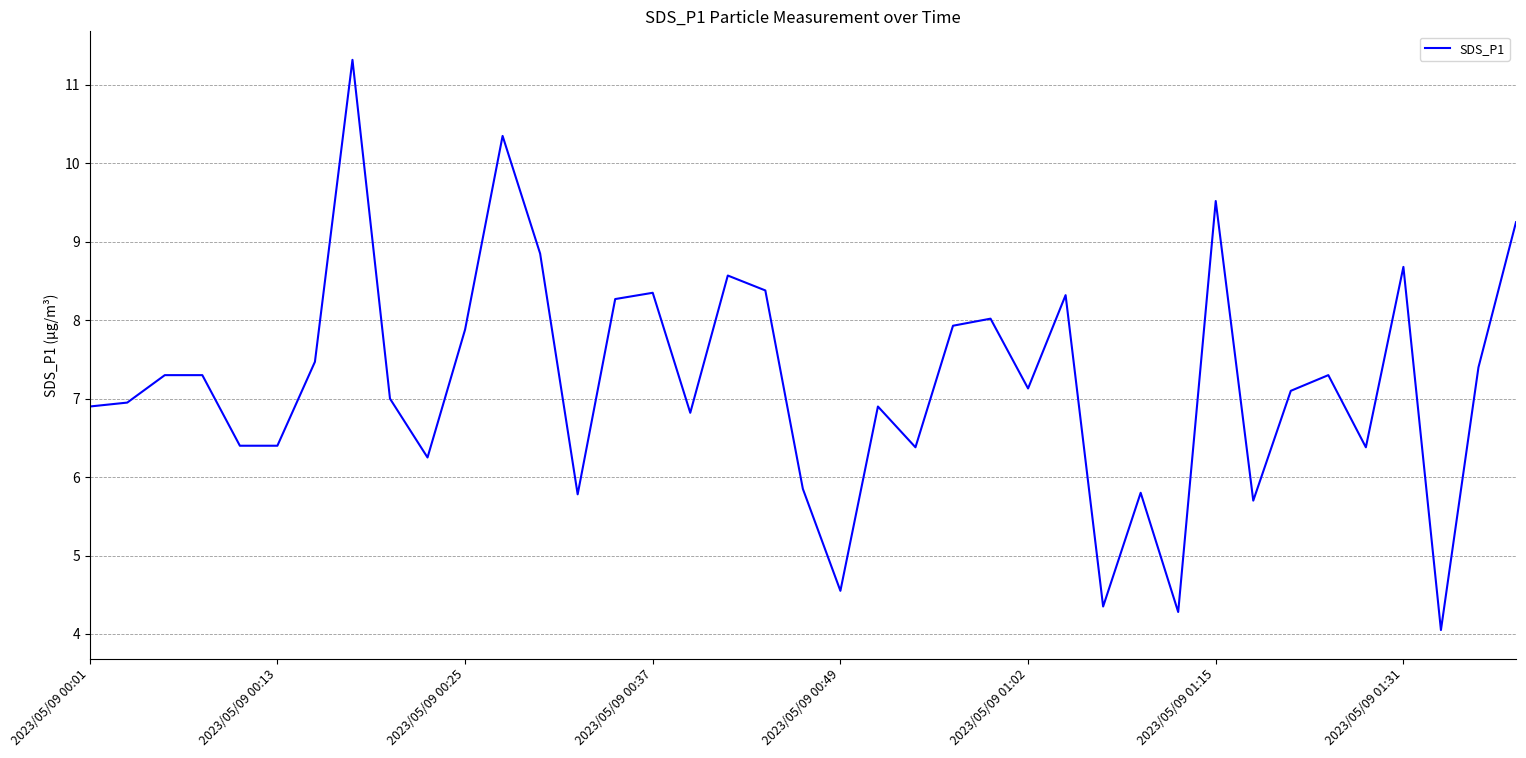

What is the difference between the maximum and minimum values?

7.3